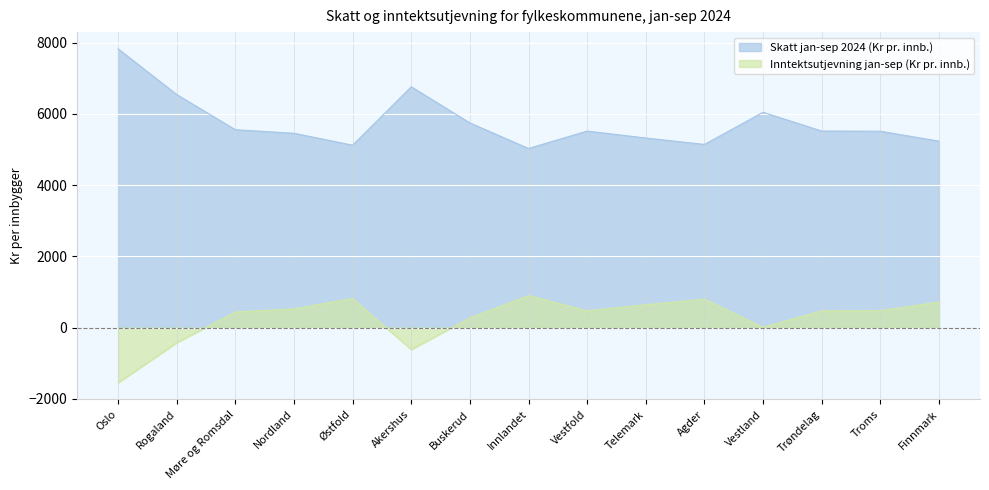

Reading left to right, list all the values displayed in this chart.

Skatt jan-sep 2024 (Kr pr. innb.): Oslo=7824.6	Rogaland=6540.7	Møre og Romsdal=5553.9	Nordland=5453.8	Østfold=5120.1	Akershus=6759.2	Buskerud=5744.9	Innlandet=5027.4	Vestfold=5516.0	Telemark=5321.2	Agder=5141.7	Vestland=6044.3	Trøndelag=5516.9	Troms=5511.9	Finnmark=5232.9
Inntektsutjevning jan-sep (Kr pr. innb.): Oslo=-1548.2	Rogaland=-424.9	Møre og Romsdal=438.6	Nordland=526.2	Østfold=818.2	Akershus=-616.0	Buskerud=271.5	Innlandet=899.3	Vestfold=471.8	Telemark=642.2	Agder=799.3	Vestland=9.5	Trøndelag=470.9	Troms=475.4	Finnmark=719.5